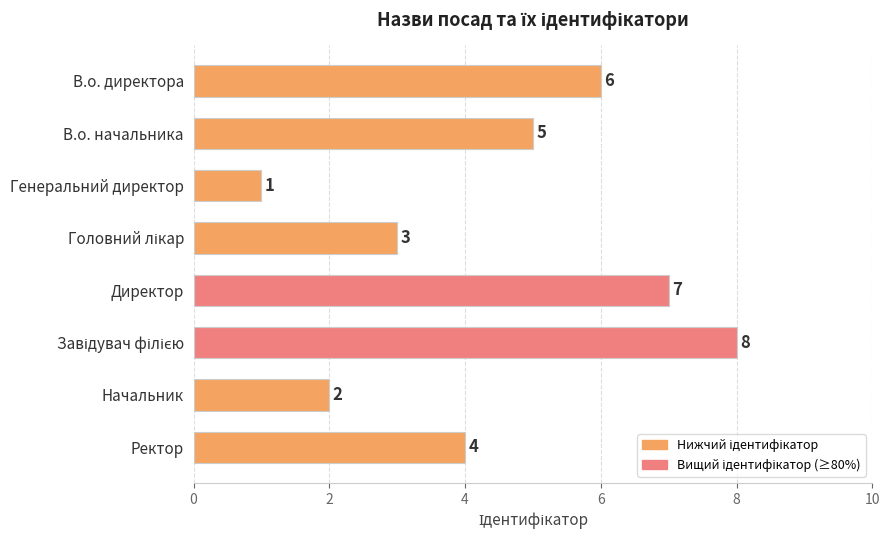

Which has a higher value, Генеральний директор or Начальник?

Начальник